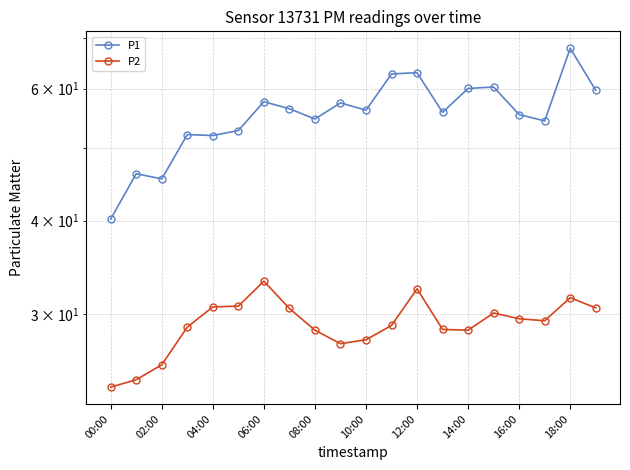

List the series in order of their peak value, lowest first.

P2, P1